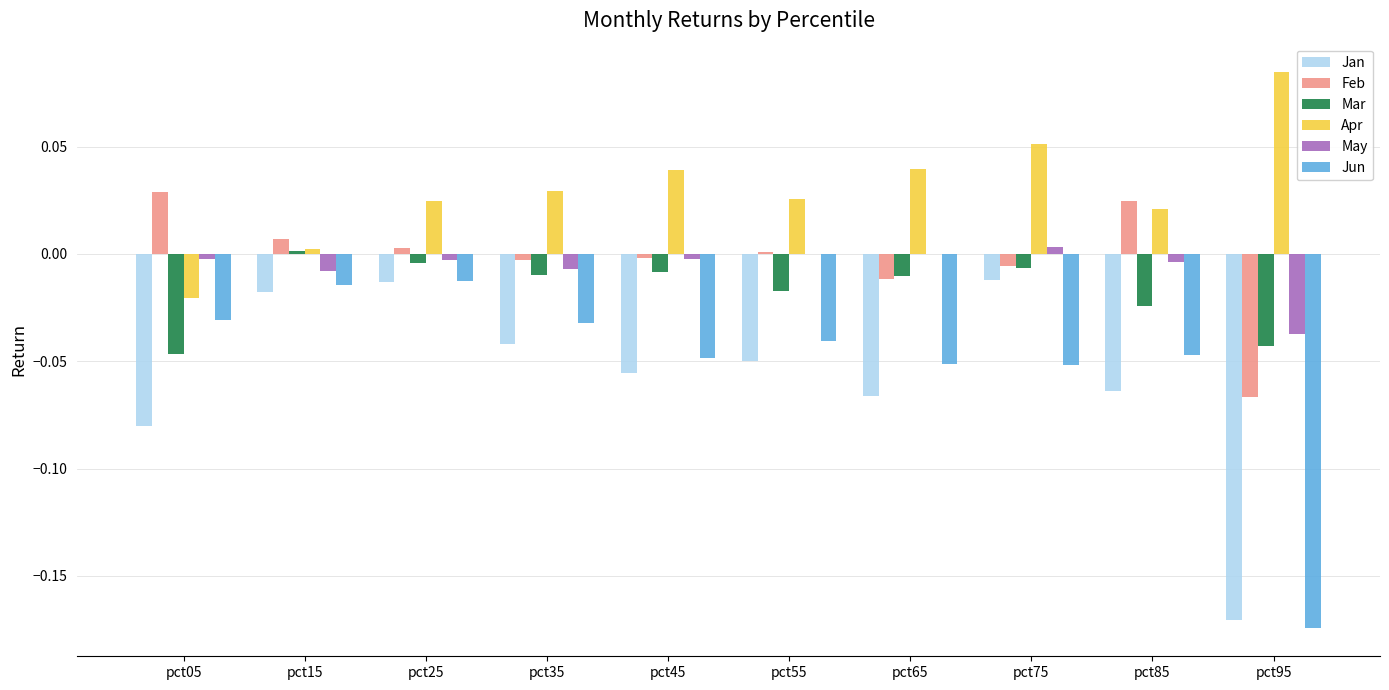

Are the bars grouped side by side (vs. stacked)?

Yes